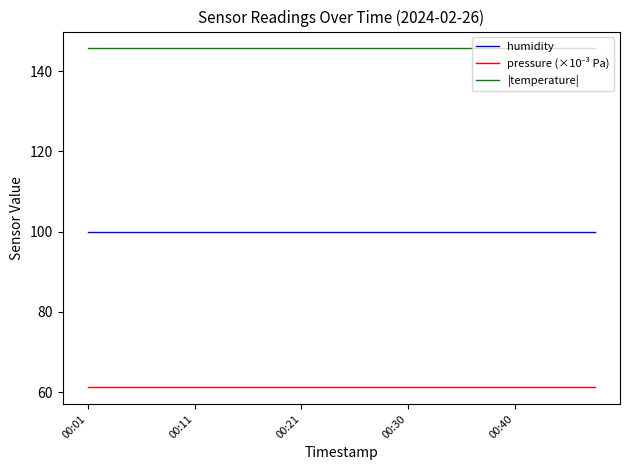

What is the maximum value shown in the chart?

145.6